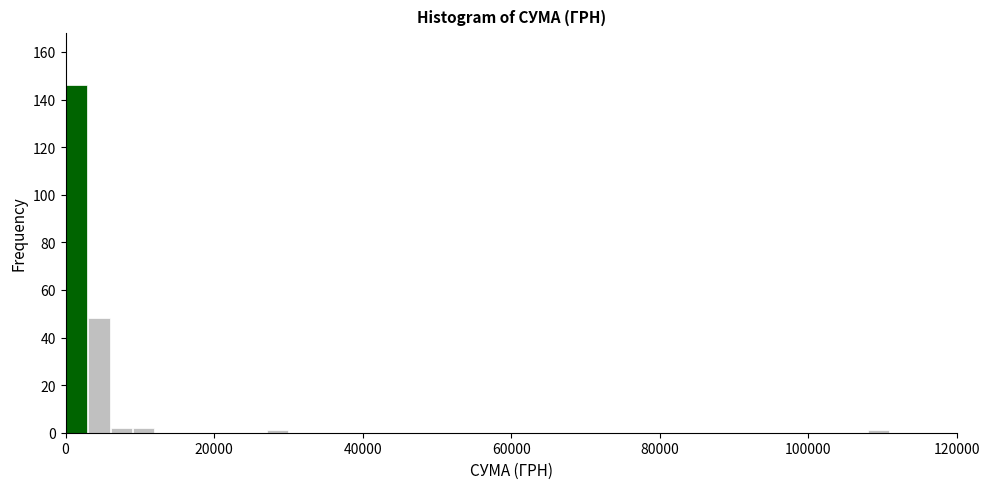

Read against the x-axis, roughly where is the centre of the tallest bar?

2000